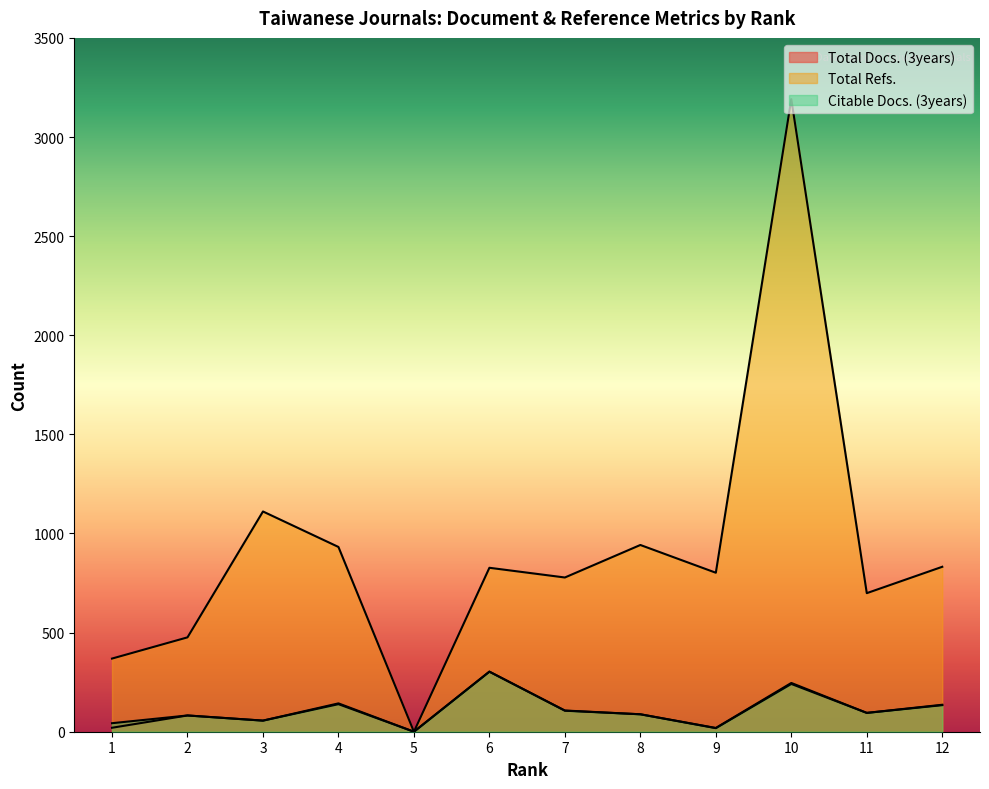

At how many categories does at least one series exceed 1136?

1